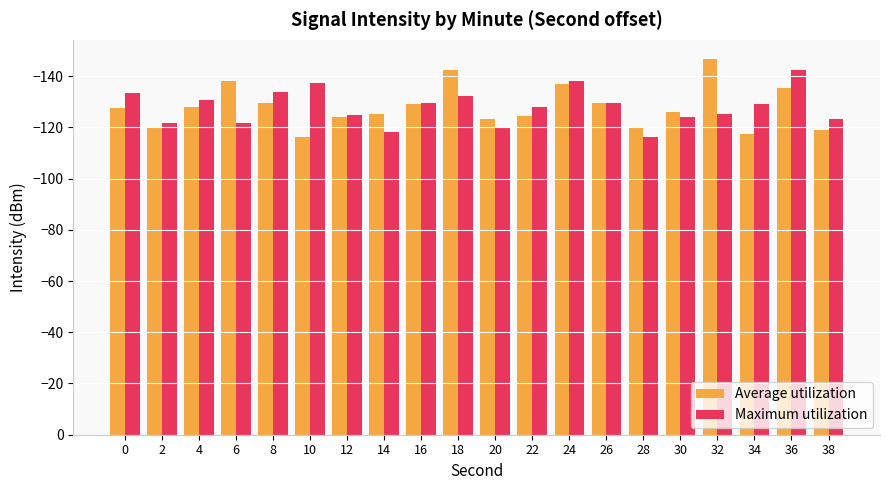

Is it true that Average utilization equals -39.6 at 0?

False